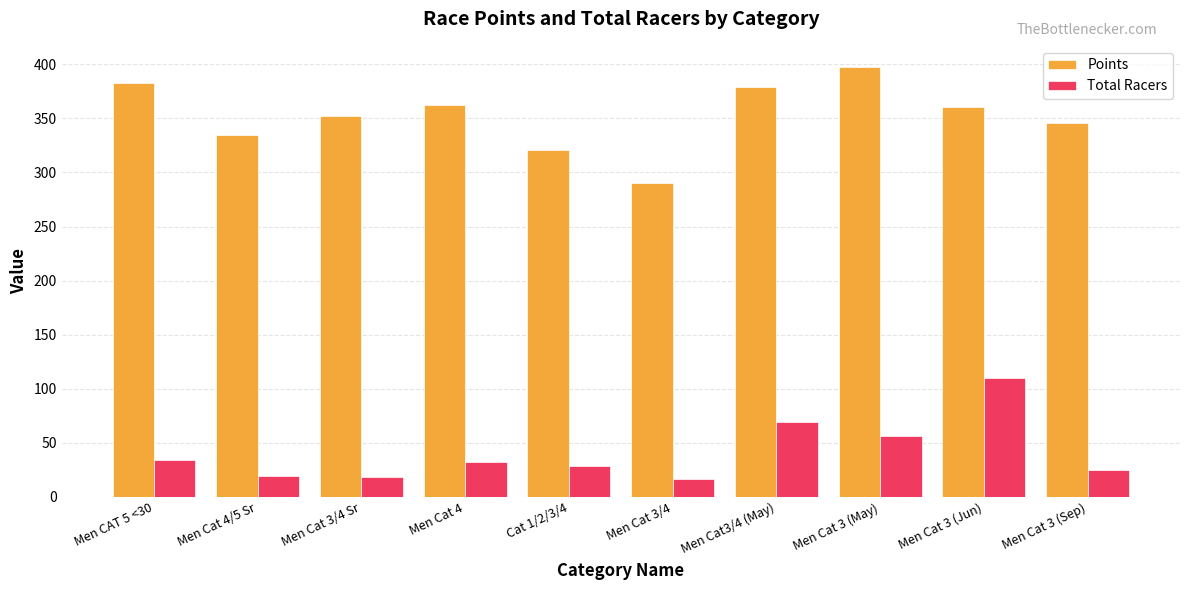

Which series changed the most between Men Cat 4/5 Sr and Men Cat3/4 (May)?

Total Racers